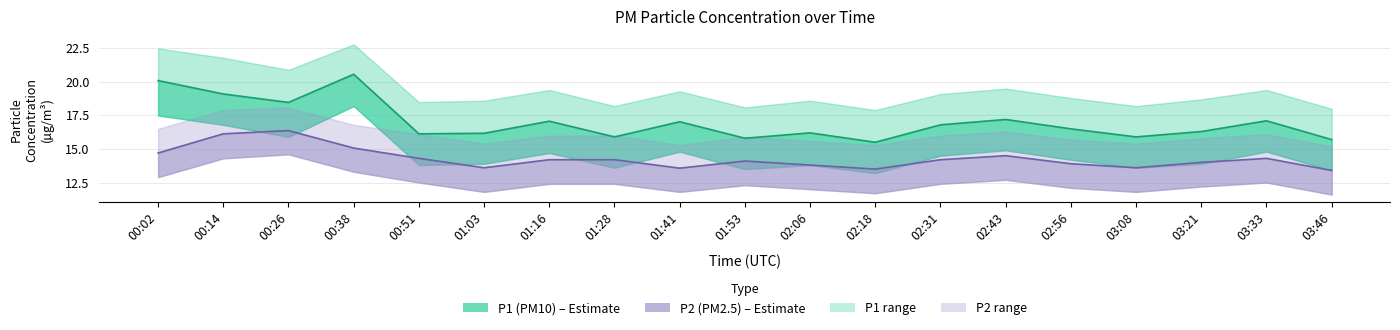

At which category does P2_upper reach its first local valley?

01:03